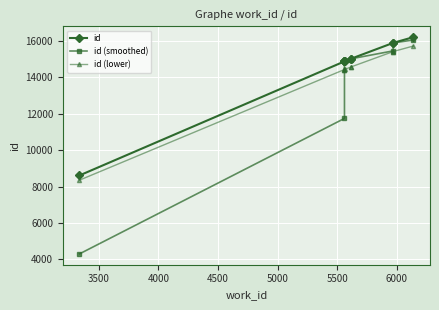

What are all the series names shown in the legend?

id, id (smoothed), id (lower)